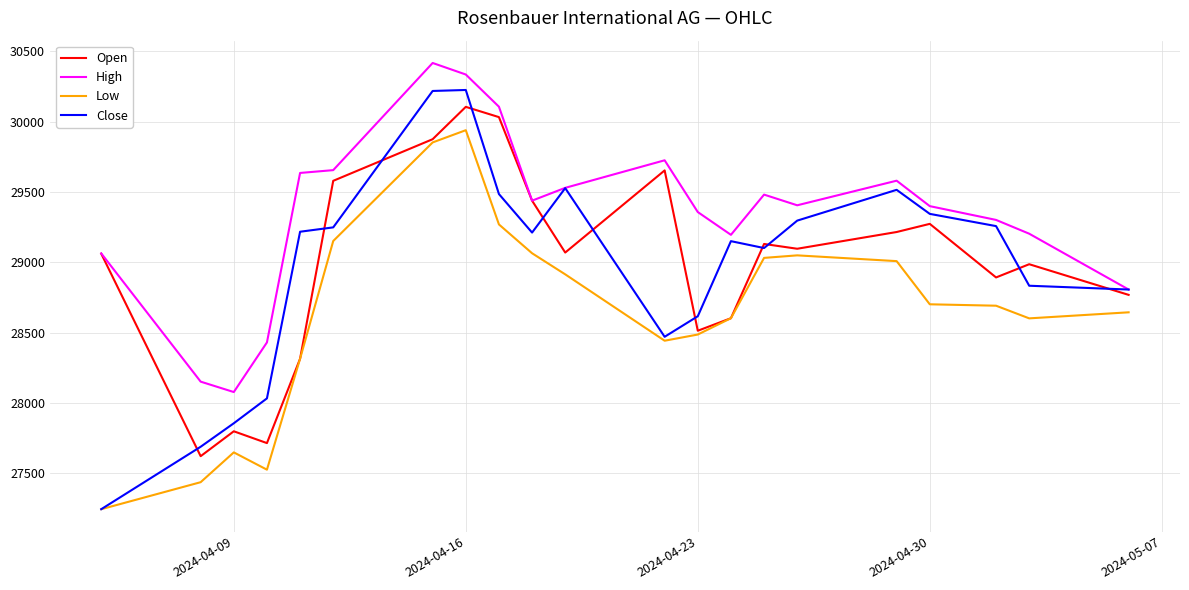

Which series has the largest total across all categories?

High